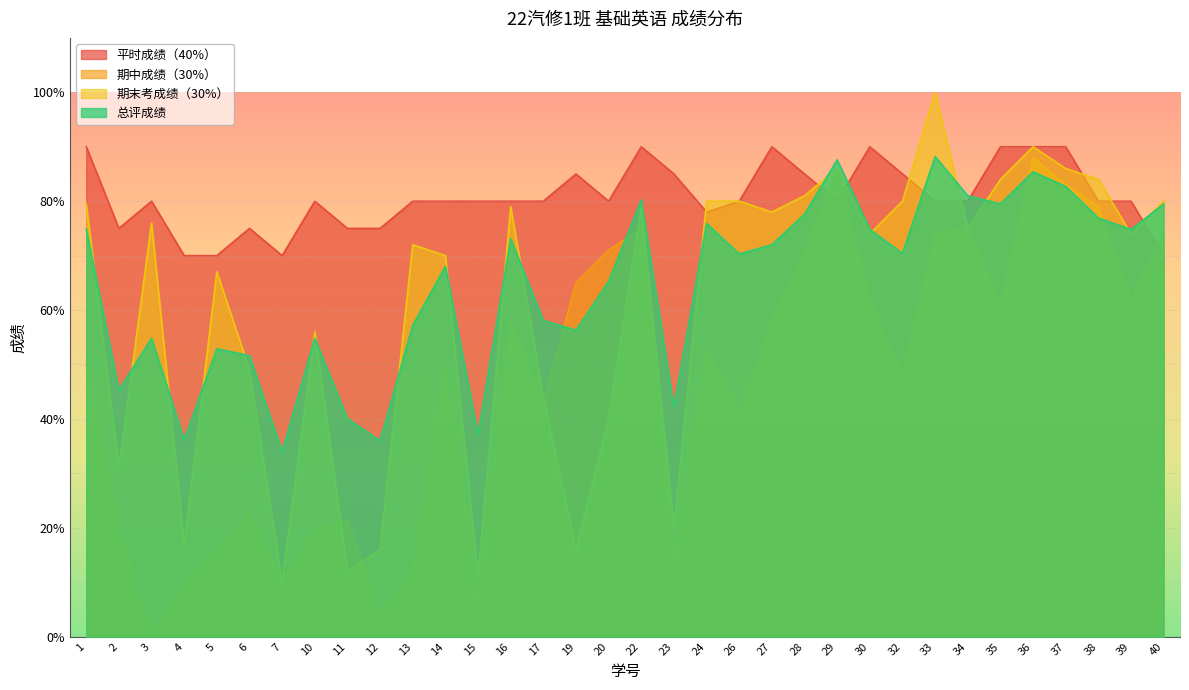

At which label is 期中成绩（30%） closest to 44?

17